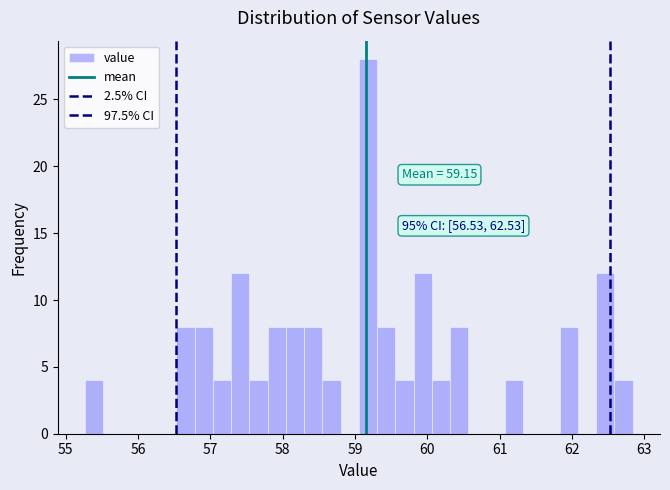

Around what value on the x-axis is the tallest bar? Give the approximate position of its centre, as read against the axis.

59.2